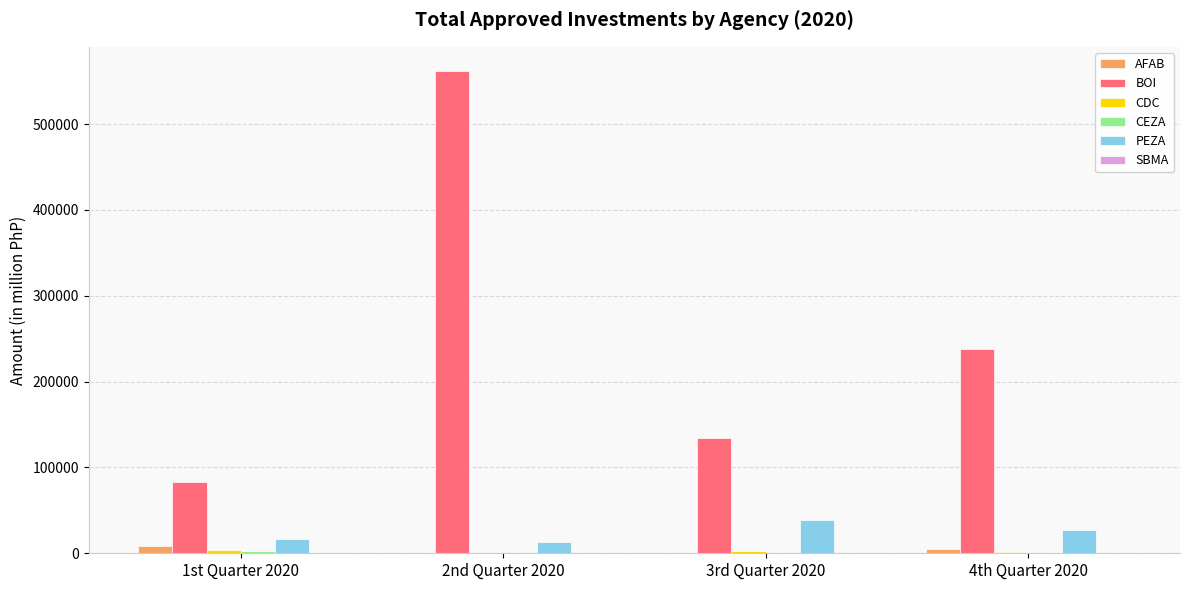

Between 1st Quarter 2020 and 2nd Quarter 2020, which series saw the biggest shift?

BOI